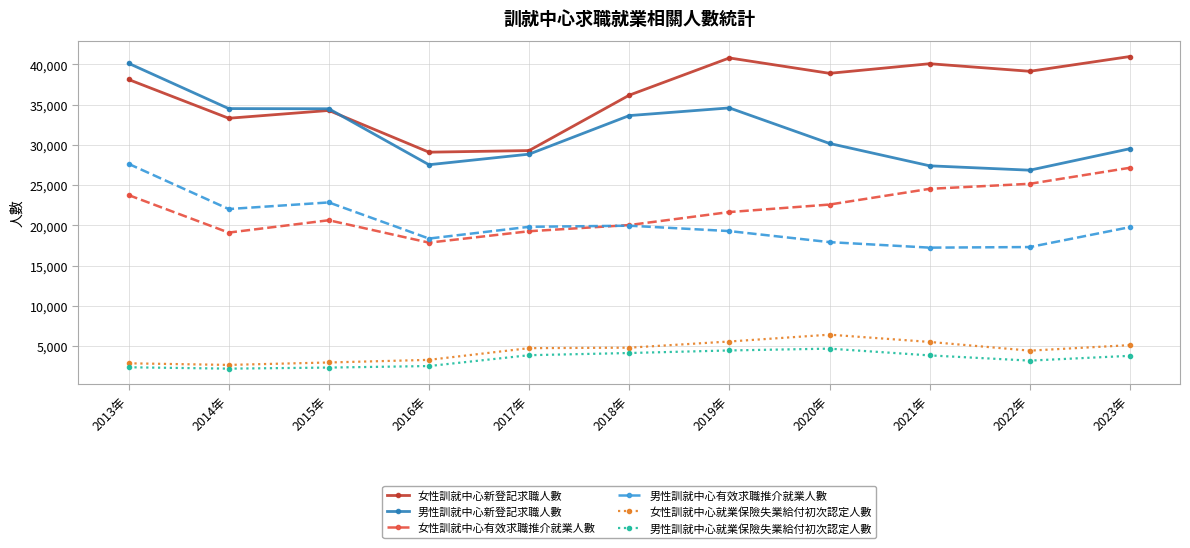

What is the maximum value for 男性訓就中心就業保險失業給付初次認定人數?

4706